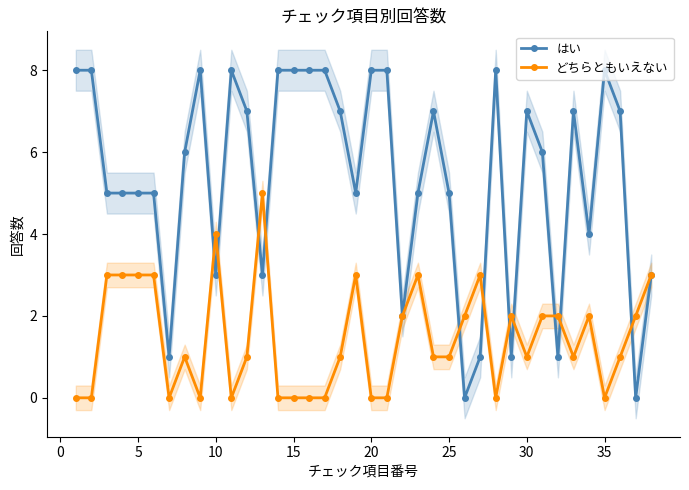

How many どちらともいえない values are between 0 and 3?

36